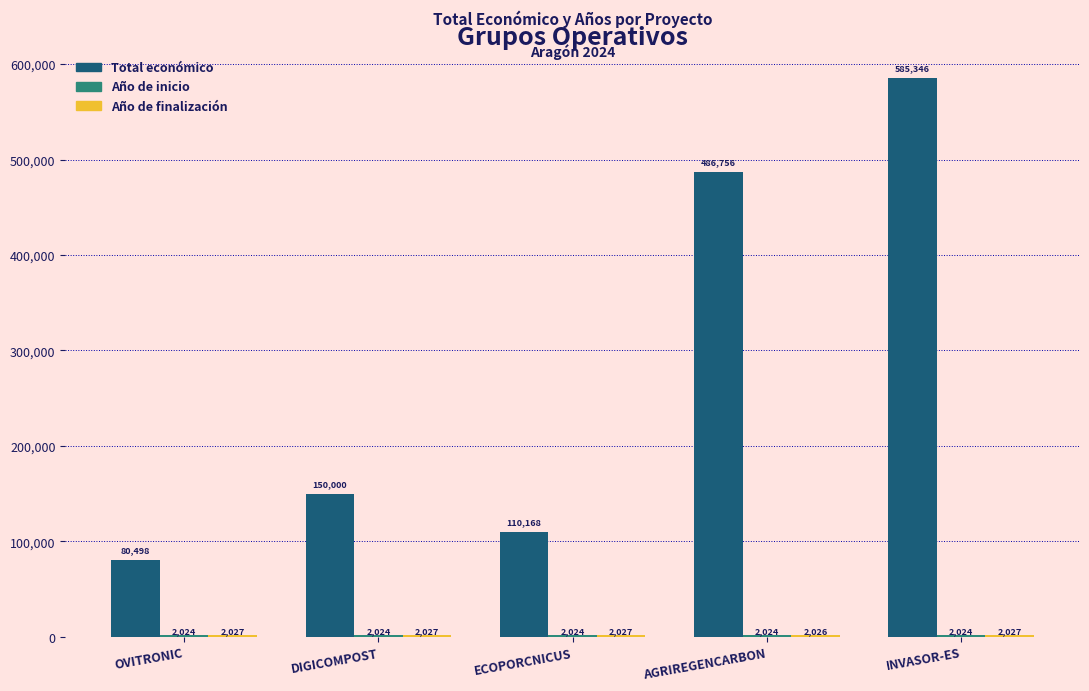

What is the sum of all Total económico values?

1412768